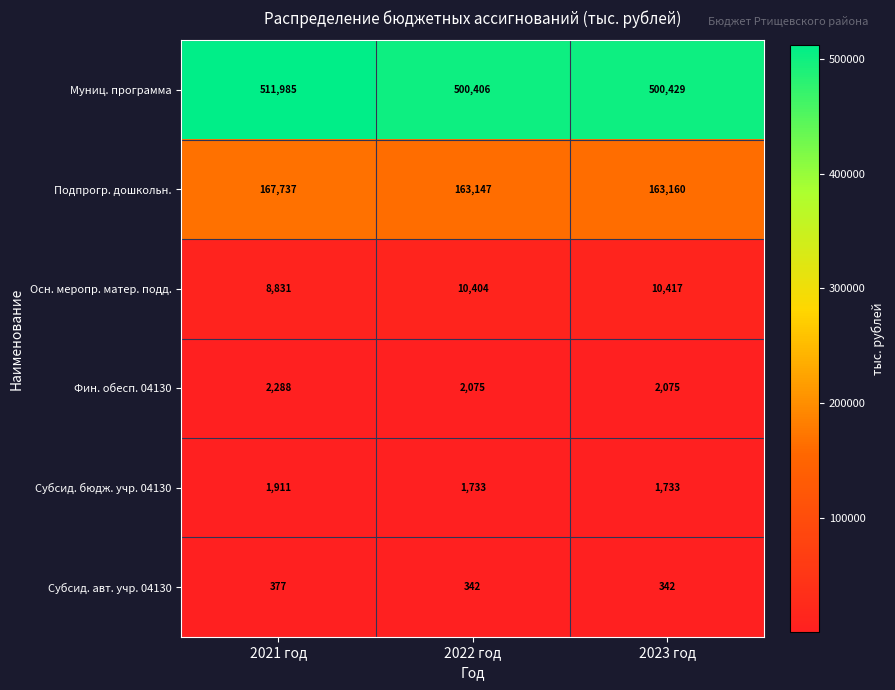

True or false: Подпрогр. дошкольн. has a value of 287180 at 2022 год.

False